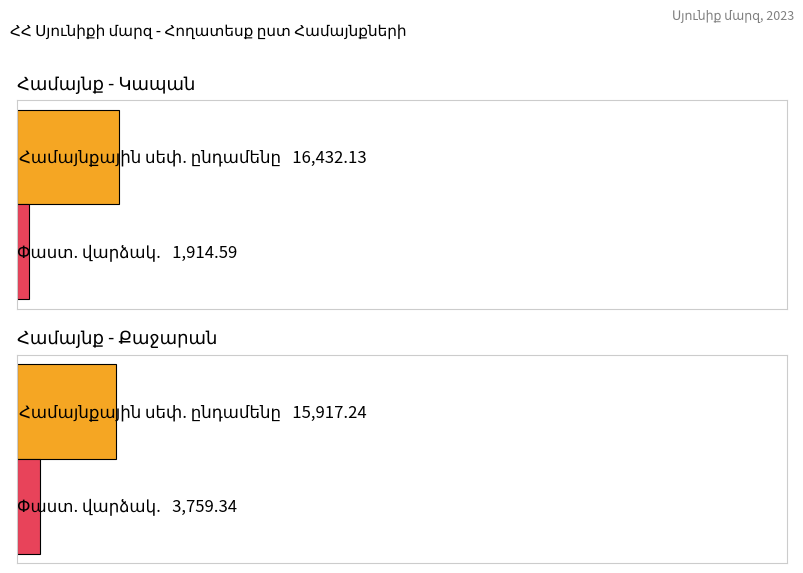

Where is Համայնքային սեփ. ընդամենը nearest to the value 53561?

Կապան